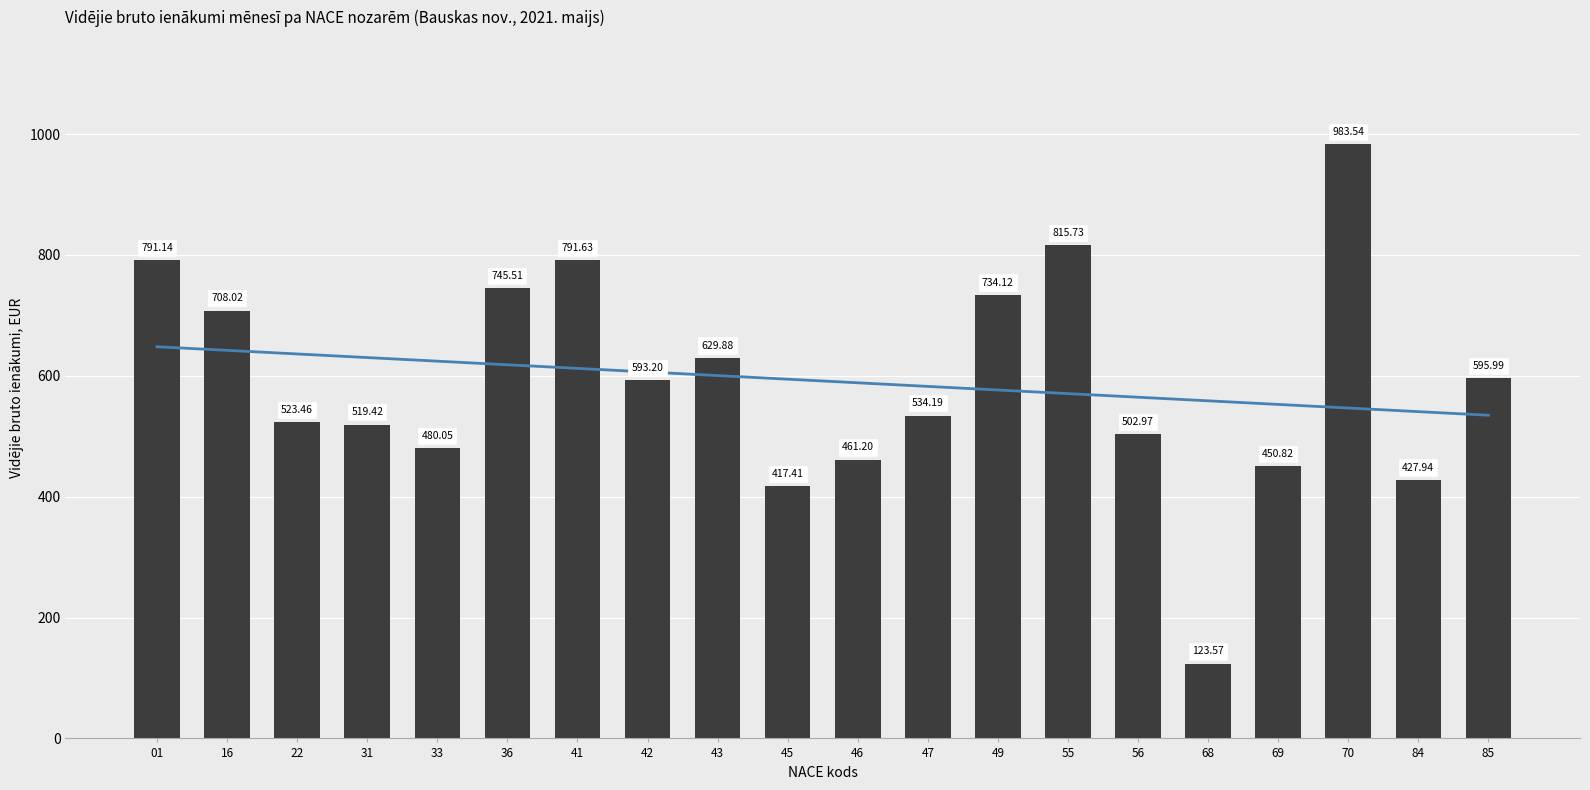

List the labels in order of value, smallest first.

68, 45, 84, 69, 46, 33, 56, 31, 22, 47, 42, 85, 43, 16, 49, 36, 01, 41, 55, 70